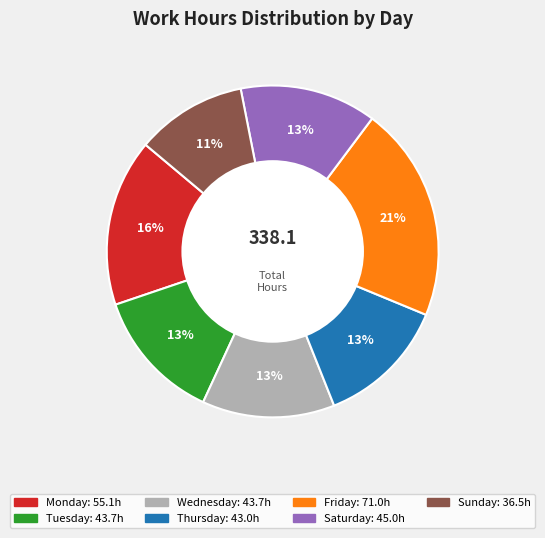

To the nearest percent, what is the average slice percentage?

14%